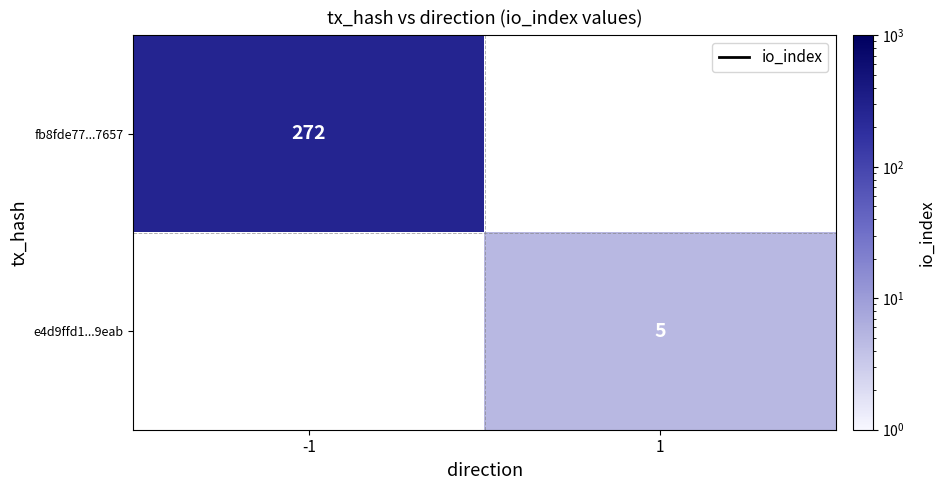

How many data points does each series have?

2